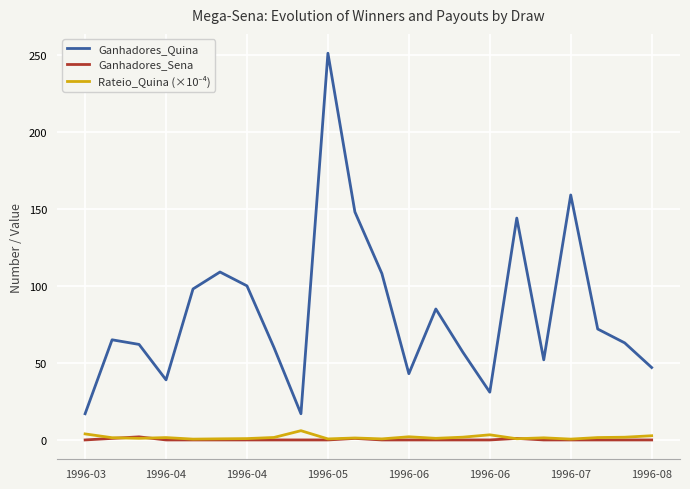

Which series has the largest total across all categories?

Ganhadores_Quina